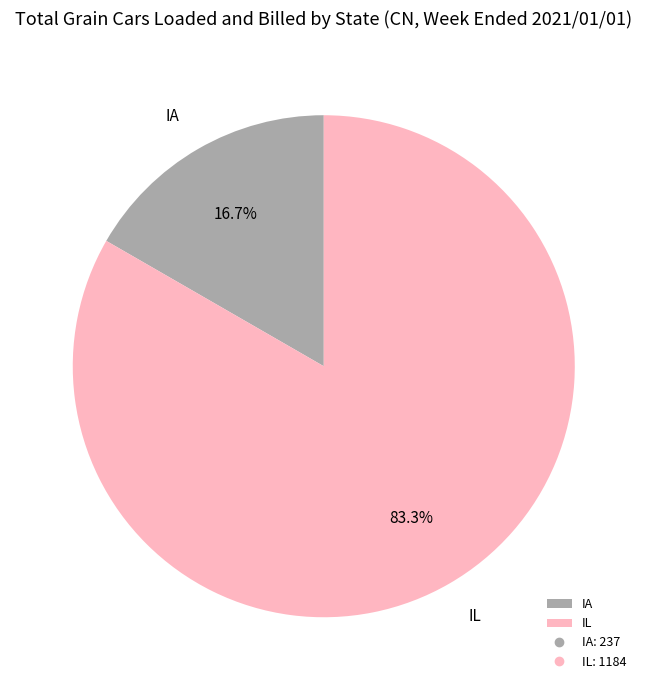

To the nearest percent, what is the combined percentage of IA and IL?

100%